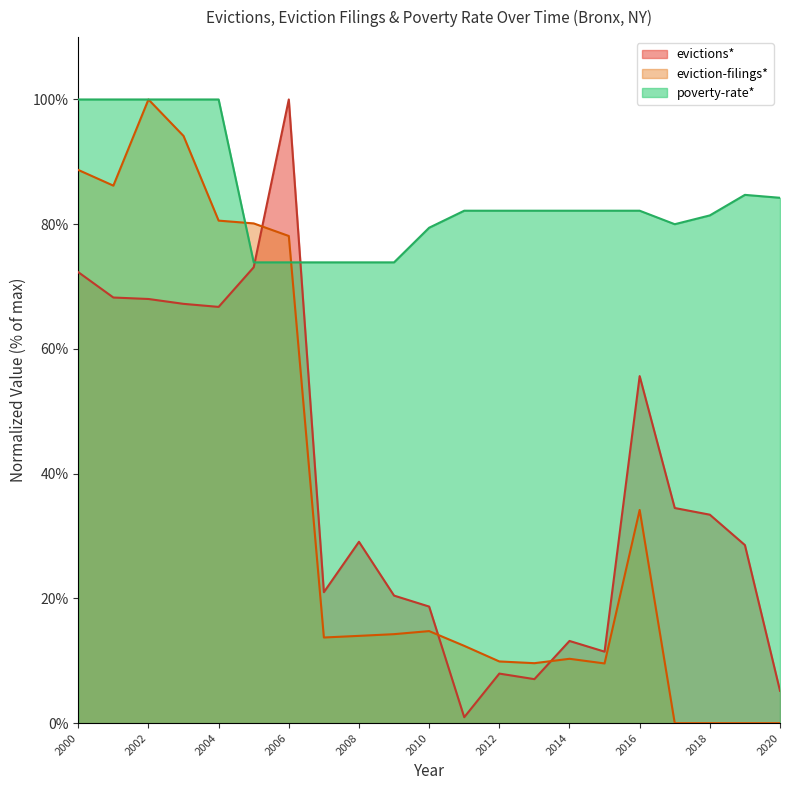

What is the total value across all series at 2018?

114.8